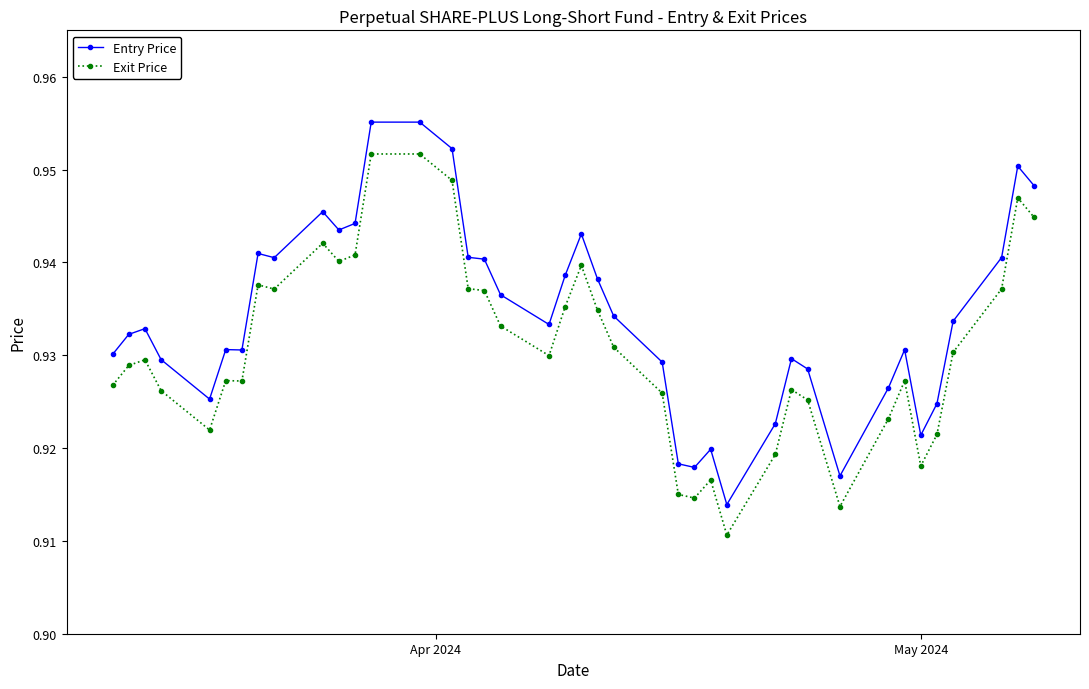

True or false: Exit Price has more than 2 points higher than both neighbors.

True